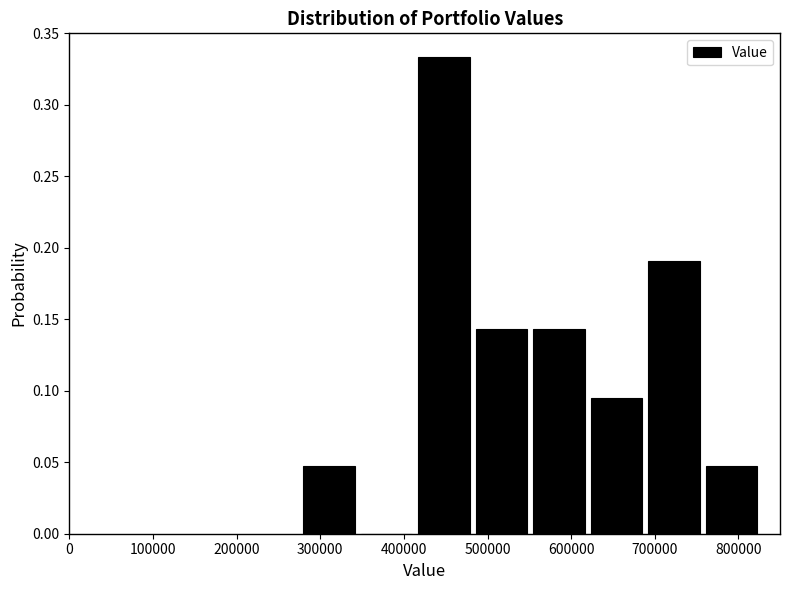

How tall is the bar that spans 480000 to 550000 on the x-axis? Neither the bar edges nor the heights are printed on the chart, so give them approximately, as read against the axes.

0.145